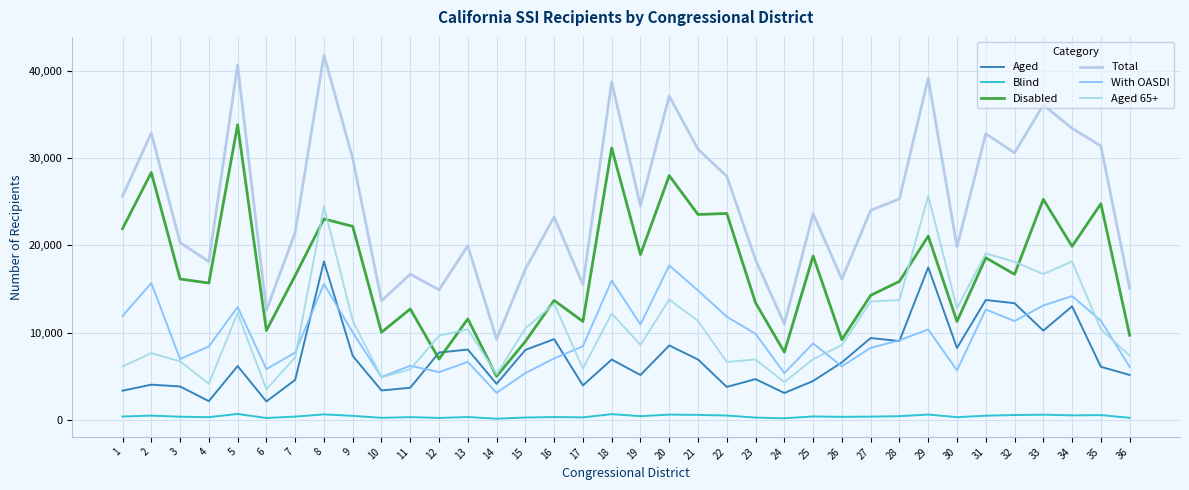

What value does the Aged series have at 36?

5147